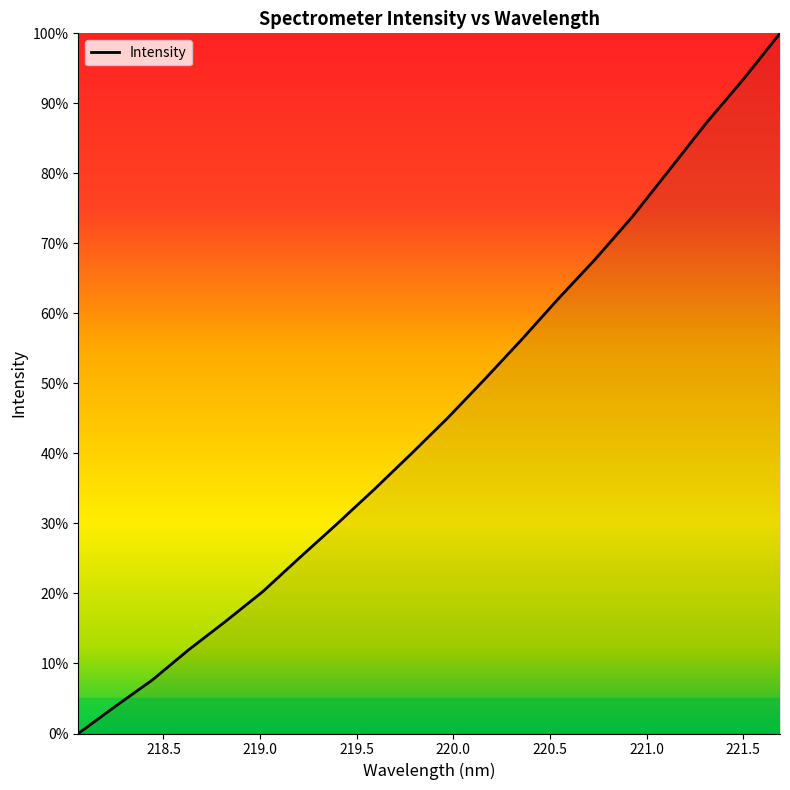

What is the maximum value shown in the chart?

100.0